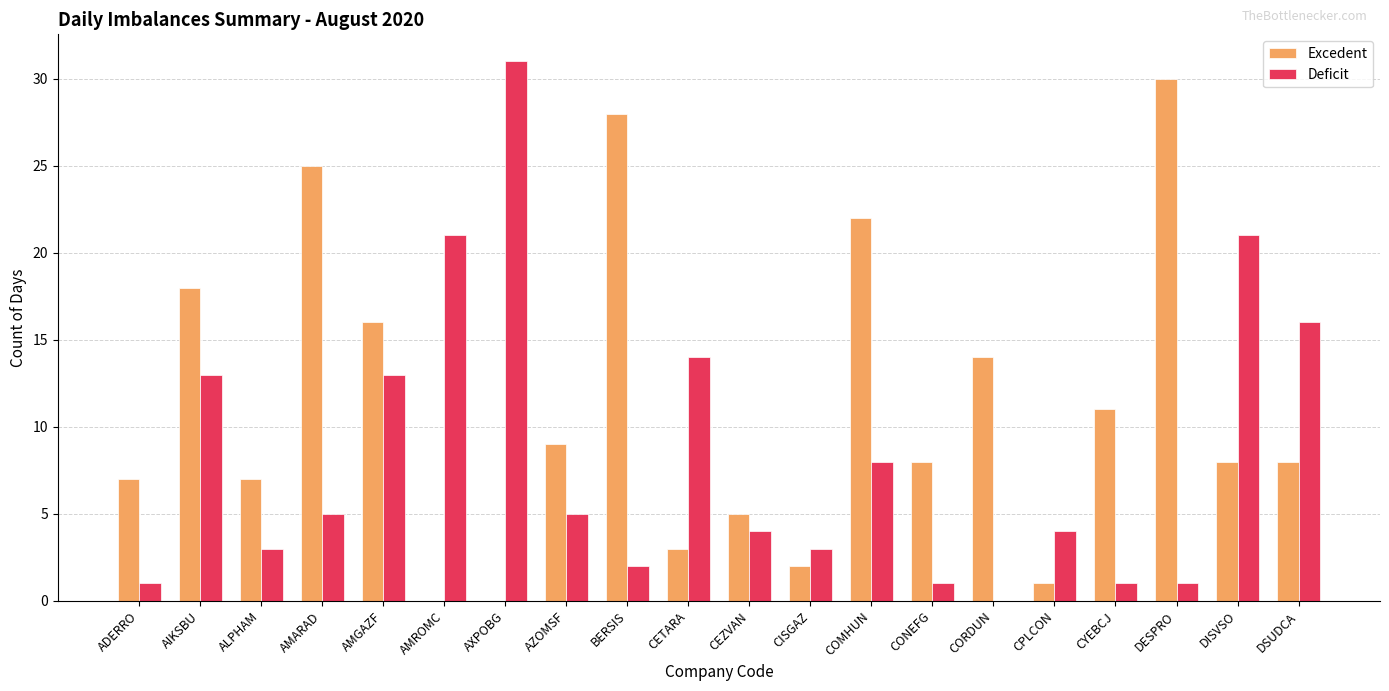

Count the number of data series in this chart.

2